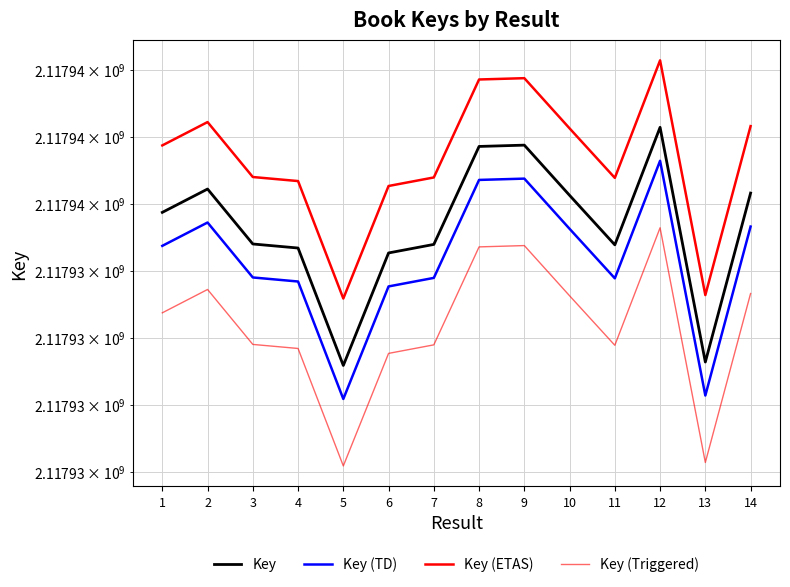

Is this an area chart (filled region under the line)?

No